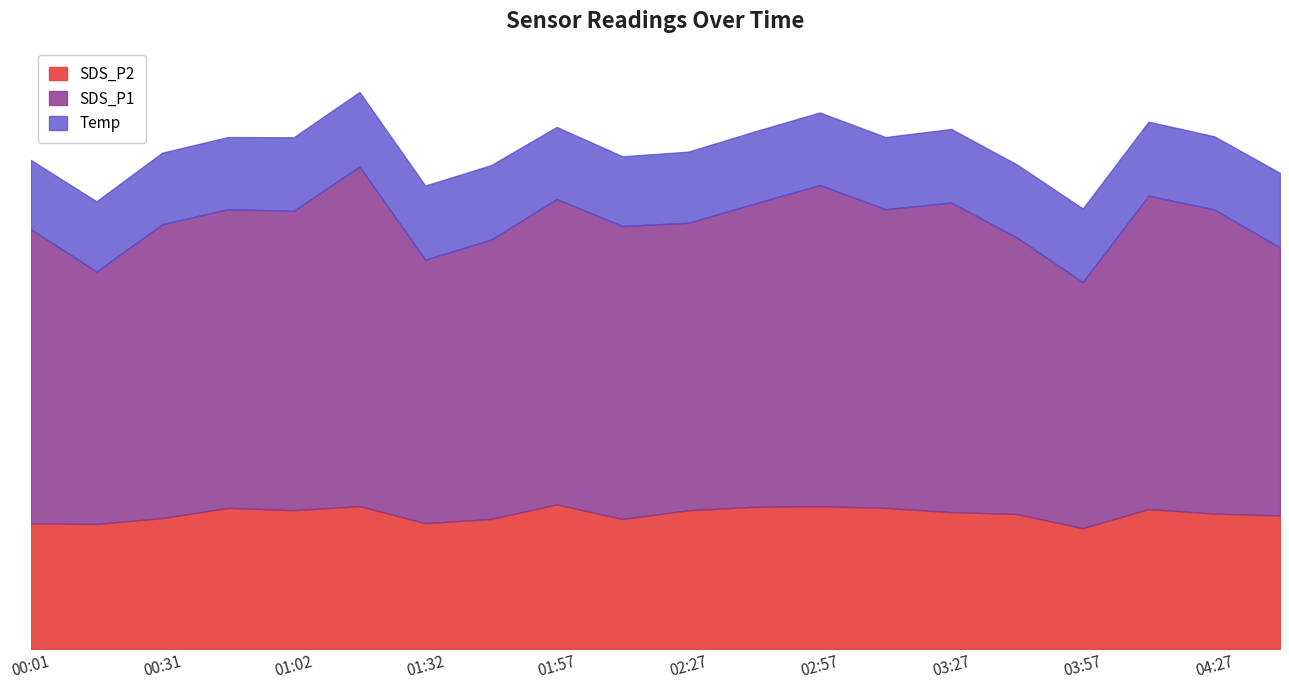

Which has a higher value, 02:12 or 00:31?

00:31